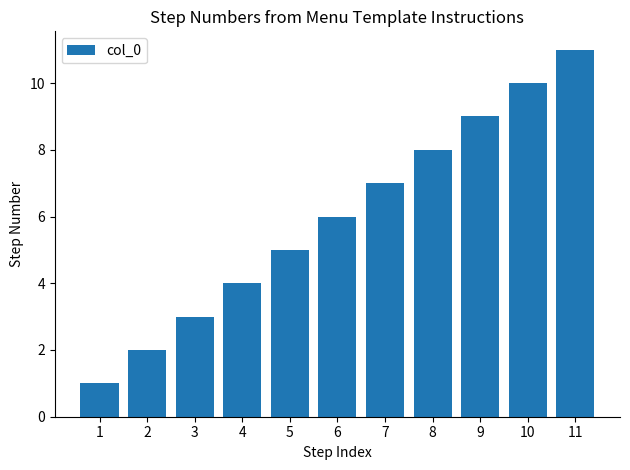

What value does the data have at 3, to the nearest 5?

5